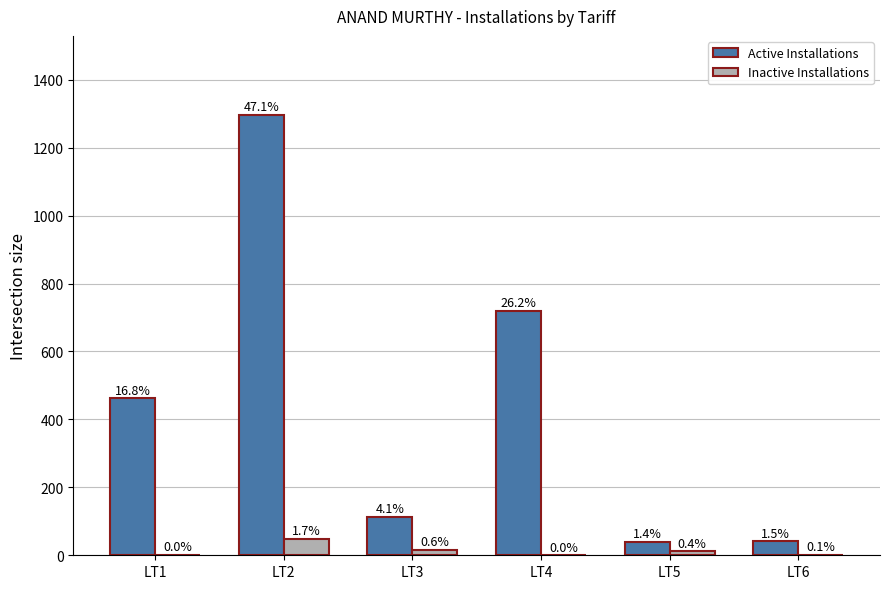

Which category has the lowest value in the Inactive Installations series?

LT4